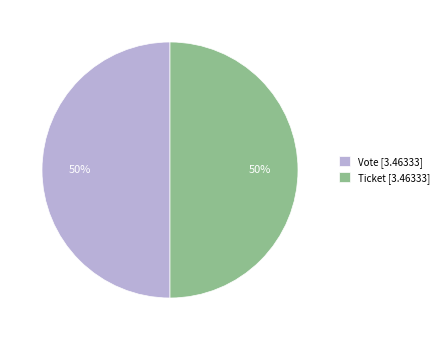

Is it true that Ticket [3.46333] is 50% of the pie?

True